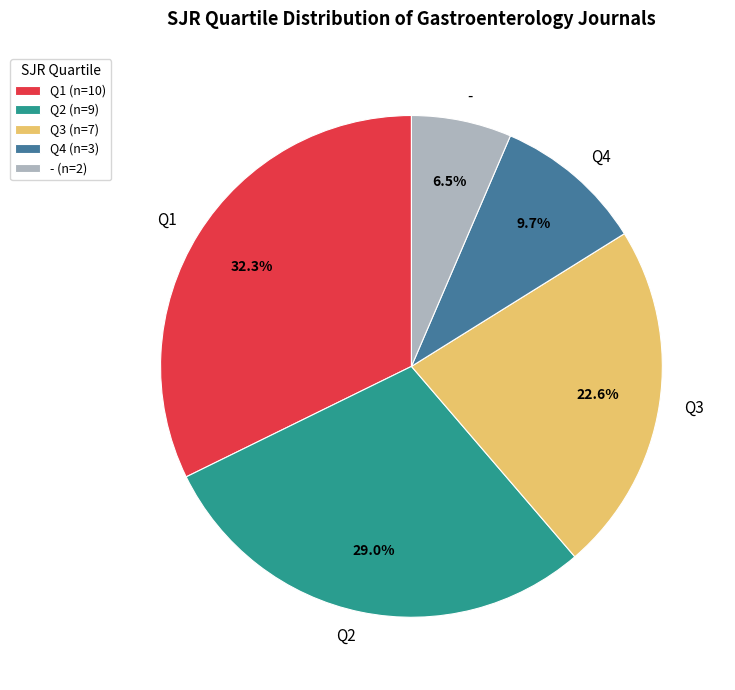

Which slice is the smallest?

-